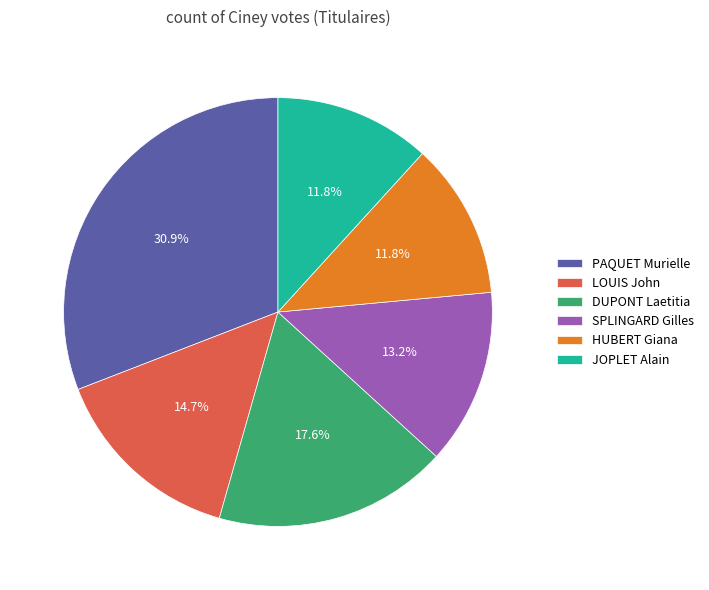

Which category has the biggest portion of the pie?

PAQUET Murielle